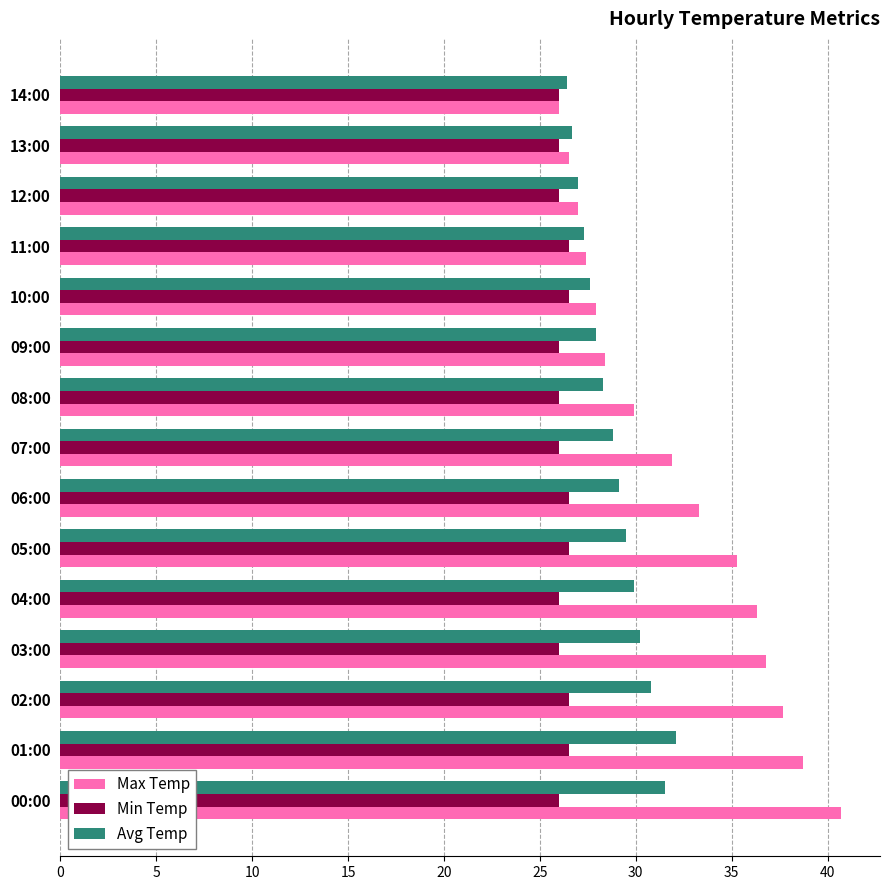

Is the value of Min Temp at 10:00 greater than the value of Max Temp at 03:00?

No